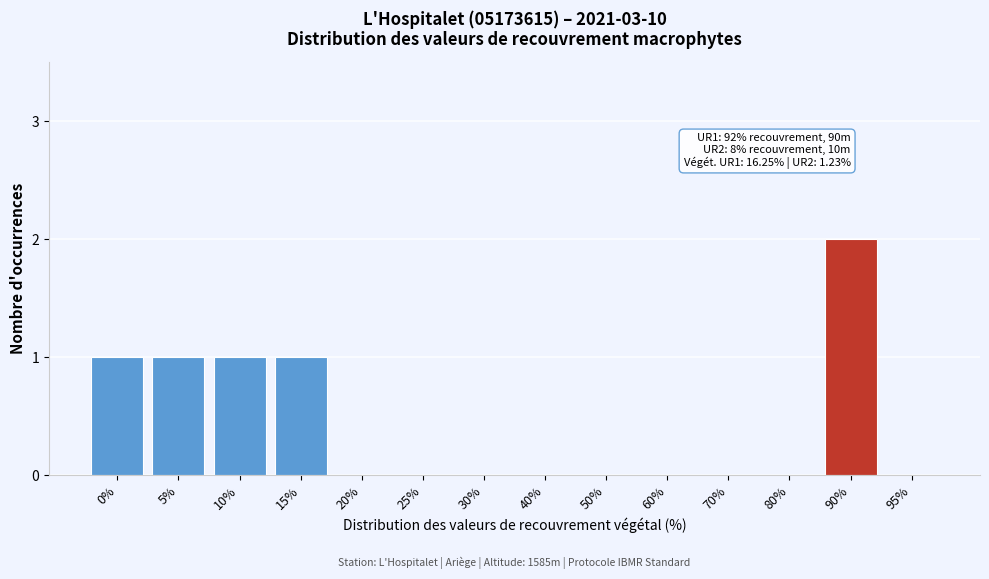

Reading left to right, extract all data points from this chart.

0%=1	5%=1	10%=1	15%=1	20%=0	25%=0	30%=0	40%=0	50%=0	60%=0	70%=0	80%=0	90%=2	95%=0